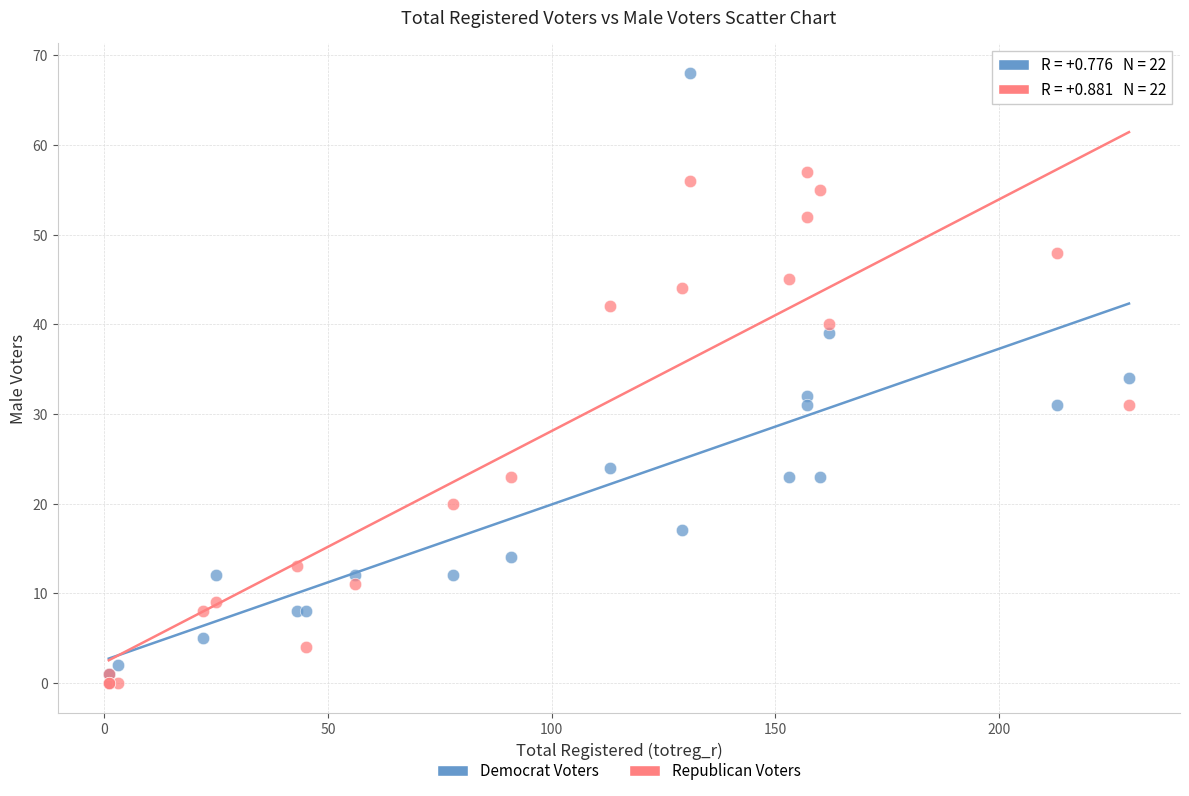

Which series contains the highest Y value?

Democrat Voters